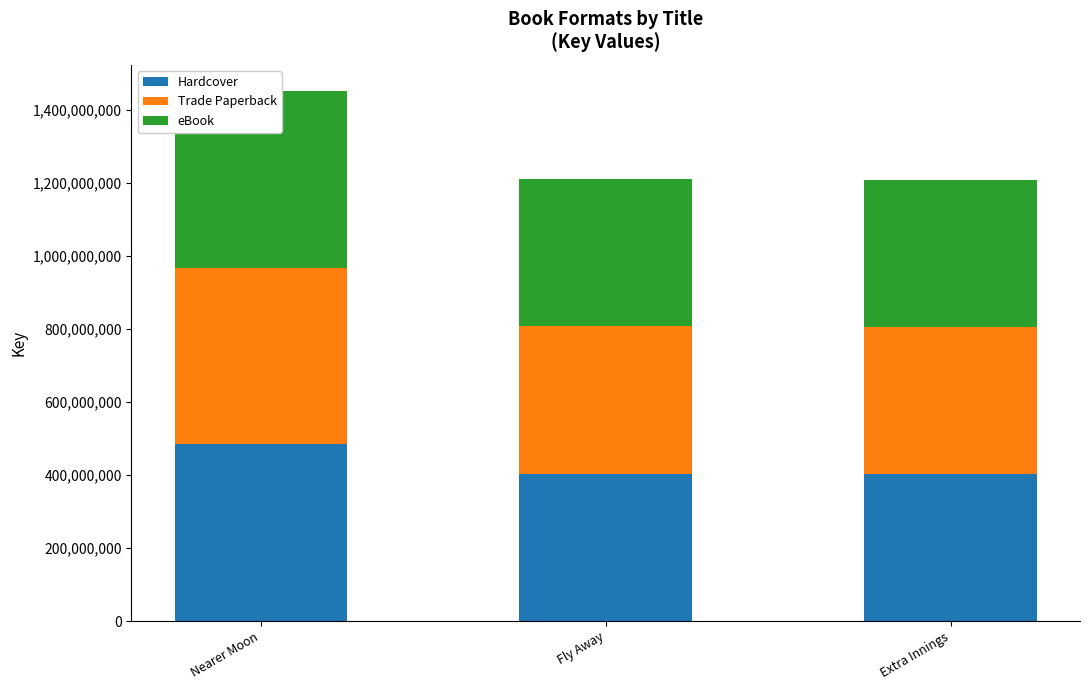

What is the sum of all Hardcover values?

1290596365